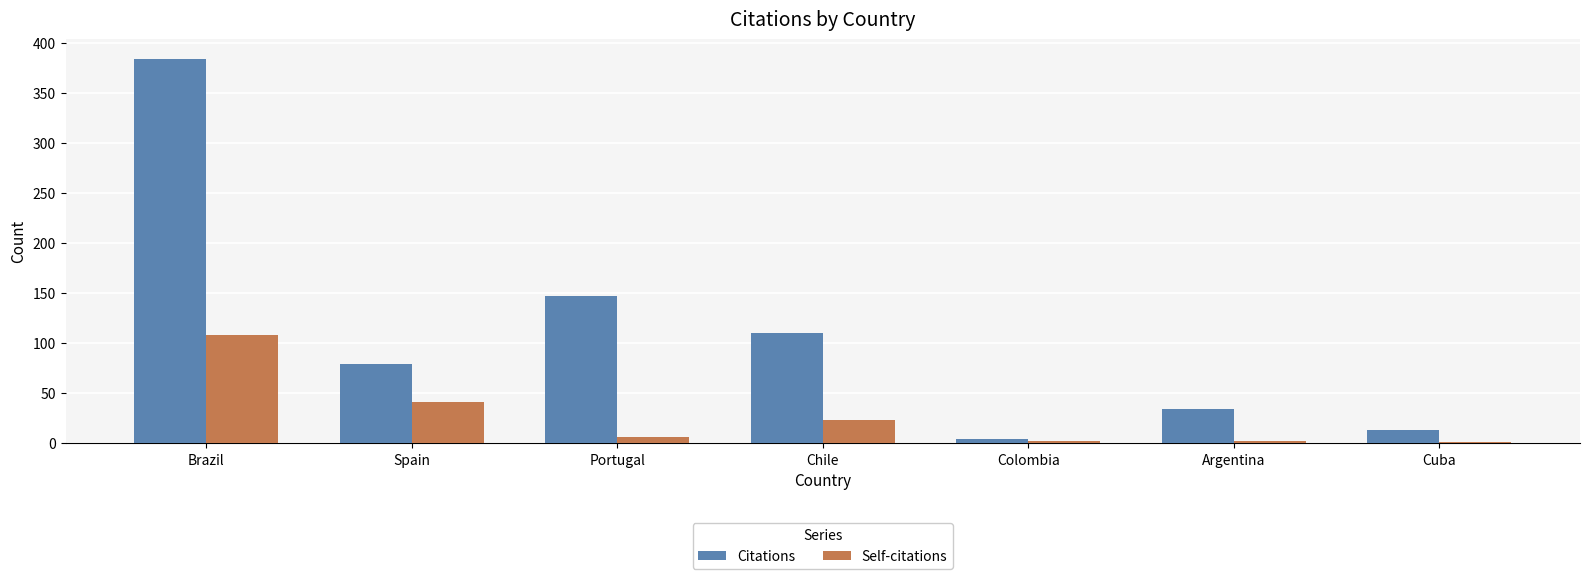

The Citations series shows 58 at Argentina. True or false?

False